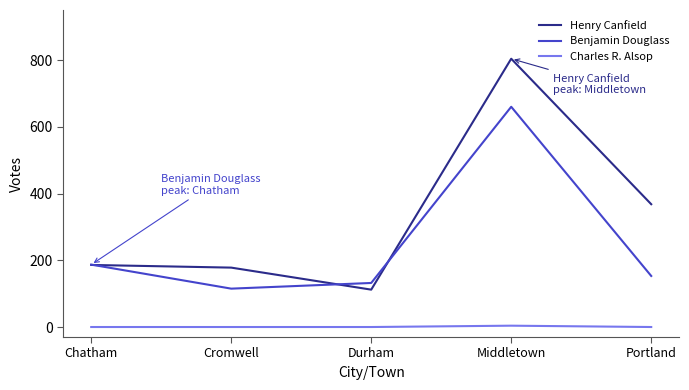

How many lines are shown in the chart?

3